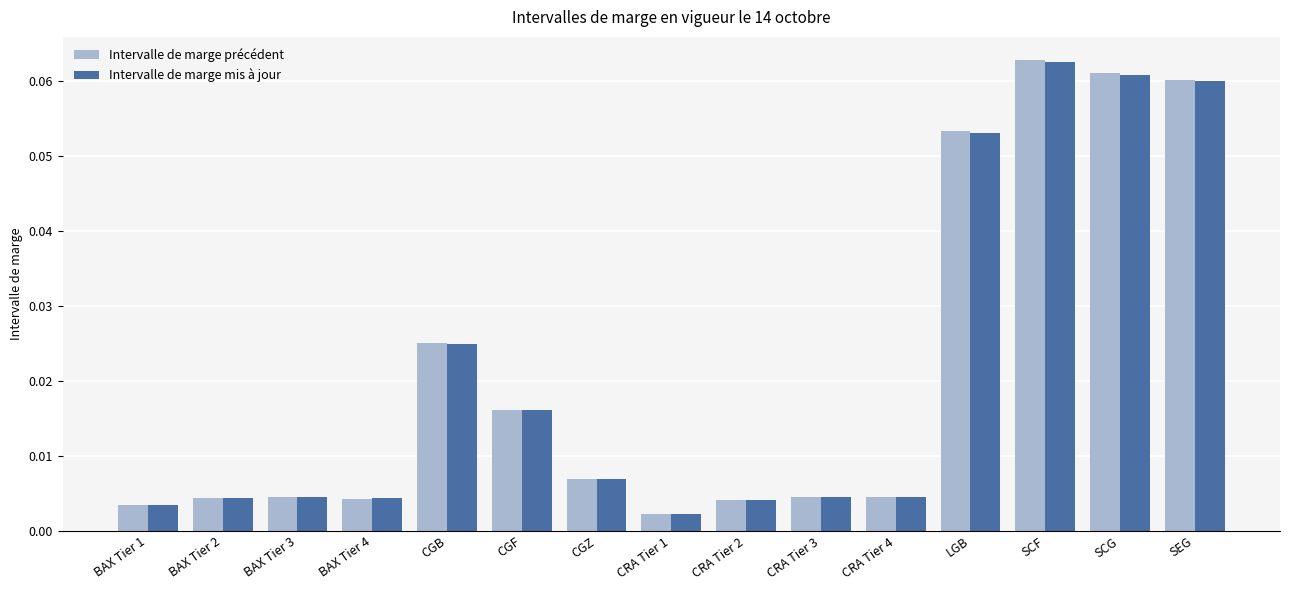

Which series has the widest spread of values?

Intervalle de marge précédent